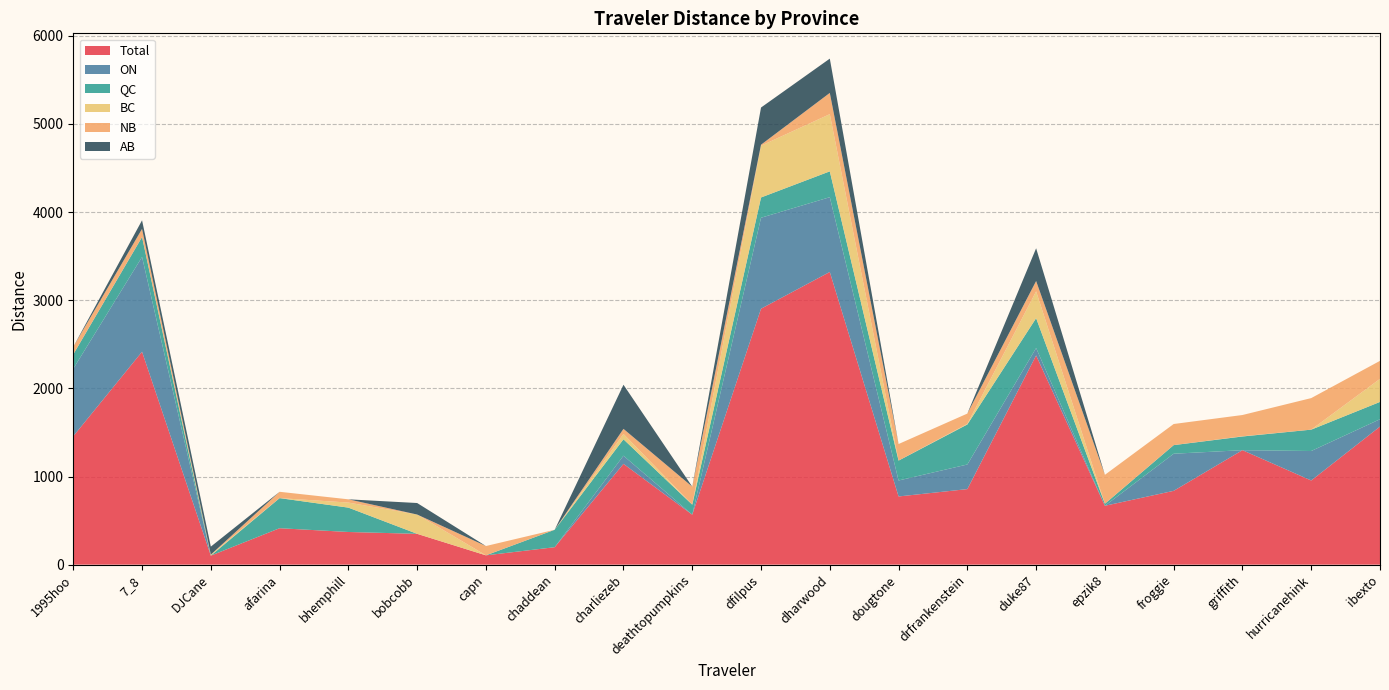

Reading right to left, list all the values displayed in this chart.

Total: ibexto=1566.8	hurricanehink=954.7	griffith=1298.7	froggie=837.4	epzik8=667.8	duke87=2373.7	drfrankenstein=857.1	dougtone=773.6	dharwood=3320.8	dfilpus=2903.8	deathtopumpkins=566.9	charliezeb=1143.6	chaddean=197.9	capn=105.5	bobcobb=349.6	bhemphill=370.5	afarina=413.3	DJCane=102.2	7_8=2415.7	1995hoo=1457.2
ON: ibexto=83.0	hurricanehink=334.5	griffith=0.0	froggie=421.1	epzik8=0.0	duke87=84.3	drfrankenstein=279.3	dougtone=181.1	dharwood=848.3	dfilpus=1032.0	deathtopumpkins=0.0	charliezeb=92.4	chaddean=0.0	capn=0.0	bobcobb=0.0	bhemphill=0.0	afarina=0.0	DJCane=0.0	7_8=1075.2	1995hoo=765.7
QC: ibexto=196.5	hurricanehink=242.5	griffith=155.5	froggie=97.6	epzik8=23.3	duke87=338.6	drfrankenstein=454.1	dougtone=225.8	dharwood=293.3	dfilpus=230.1	deathtopumpkins=113.6	charliezeb=186.3	chaddean=197.9	capn=0.0	bobcobb=0.0	bhemphill=276.4	afarina=341.5	DJCane=0.0	7_8=226.4	1995hoo=163.2
BC: ibexto=261.7	hurricanehink=0.0	griffith=2.6	froggie=0.0	epzik8=0.0	duke87=304.4	drfrankenstein=6.8	dougtone=0.0	dharwood=648.8	dfilpus=587.3	deathtopumpkins=0.0	charliezeb=60.3	chaddean=0.0	capn=0.0	bobcobb=218.8	bhemphill=57.3	afarina=0.0	DJCane=11.3	7_8=0.0	1995hoo=0.0
NB: ibexto=204.3	hurricanehink=357.9	griffith=241.0	froggie=239.5	epzik8=328.0	duke87=117.0	drfrankenstein=117.0	dougtone=188.1	dharwood=241.0	dfilpus=11.4	deathtopumpkins=204.3	charliezeb=57.8	chaddean=0.0	capn=105.5	bobcobb=0.0	bhemphill=36.9	afarina=71.8	DJCane=0.0	7_8=92.2	1995hoo=85.2
AB: ibexto=0.0	hurricanehink=0.0	griffith=0.0	froggie=0.0	epzik8=0.0	duke87=371.6	drfrankenstein=0.0	dougtone=0.0	dharwood=389.0	dfilpus=421.9	deathtopumpkins=0.0	charliezeb=500.7	chaddean=0.0	capn=0.0	bobcobb=130.8	bhemphill=0.0	afarina=0.0	DJCane=91.0	7_8=97.7	1995hoo=0.0